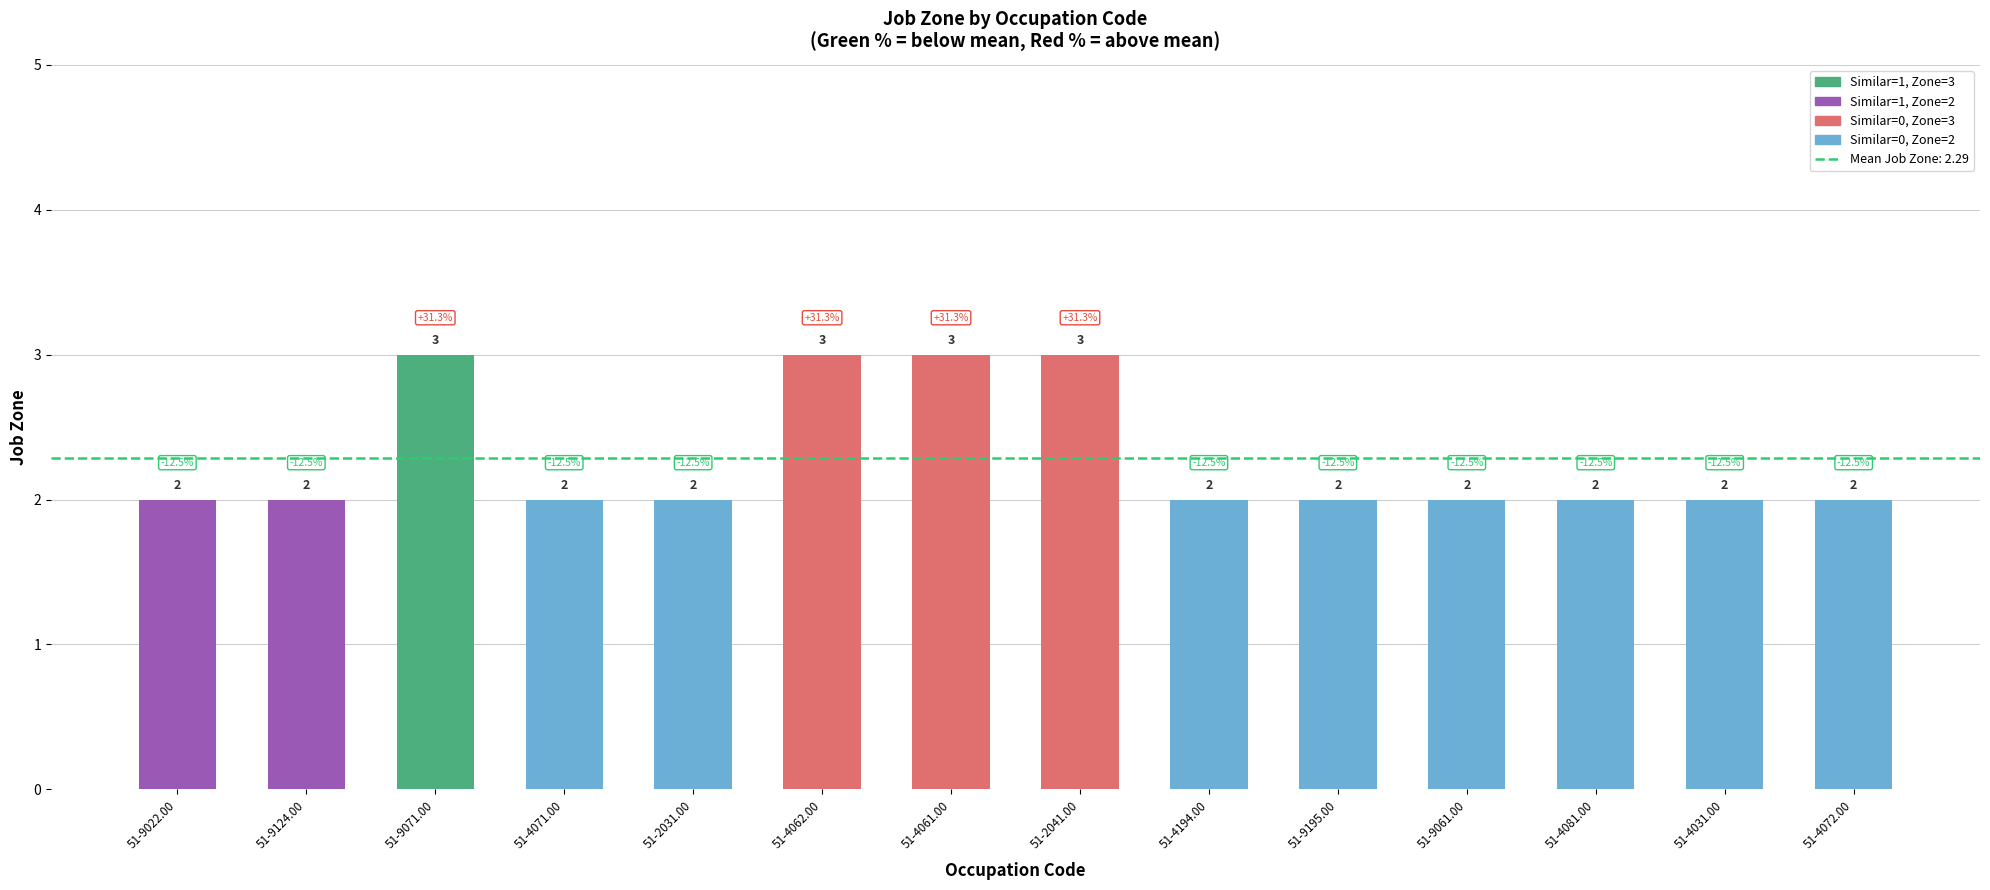

Are the bars grouped side by side (vs. stacked)?

No